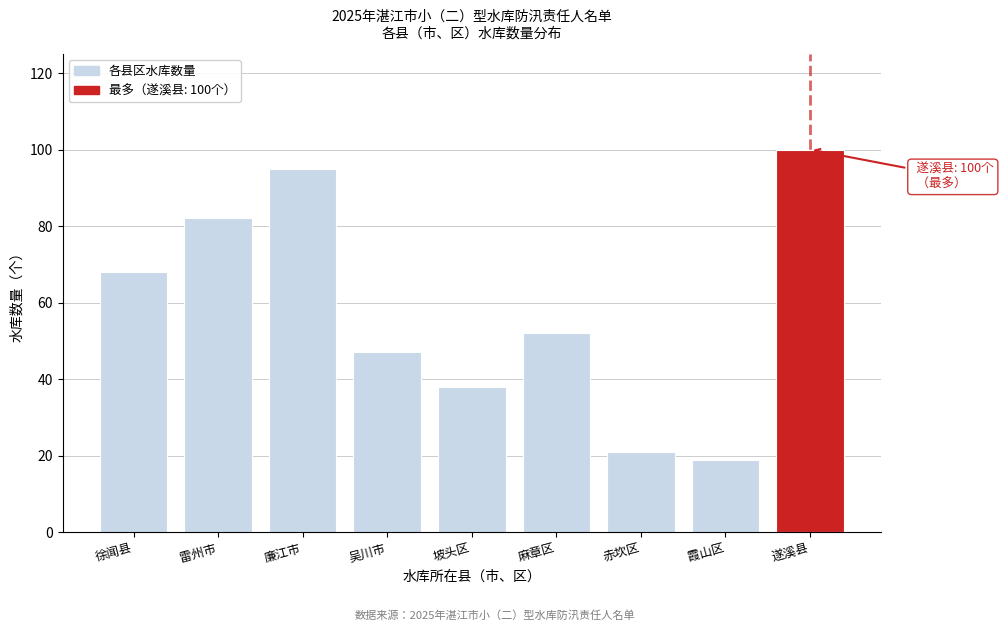

Reading left to right, transcribe all the data shown in this chart.

68	82	95	47	38	52	21	19	100